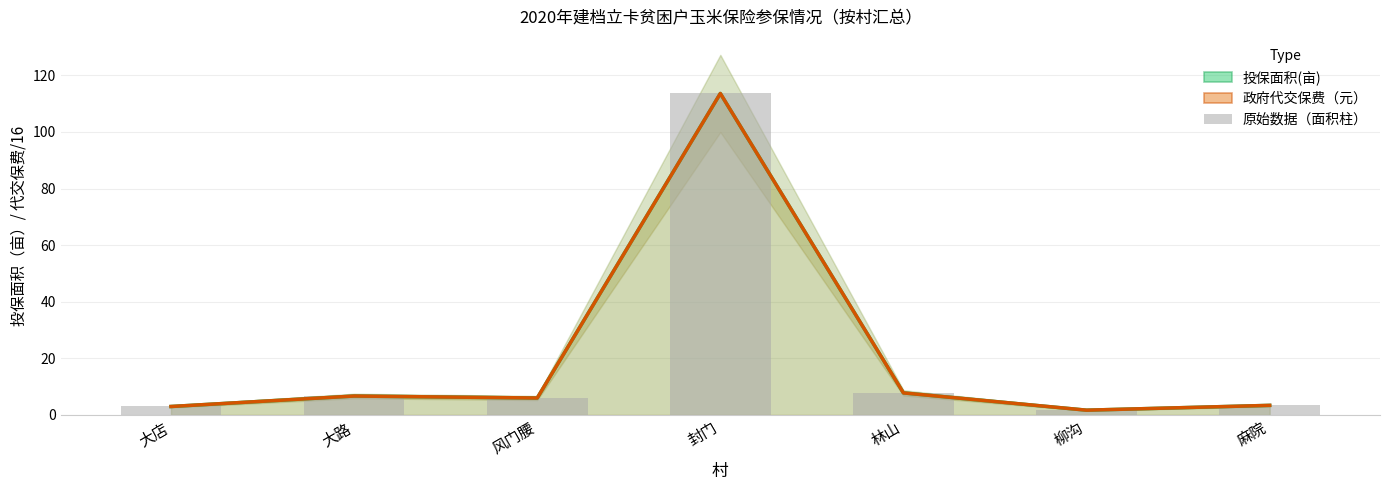

Which series has the widest spread of values?

投保面积(亩)